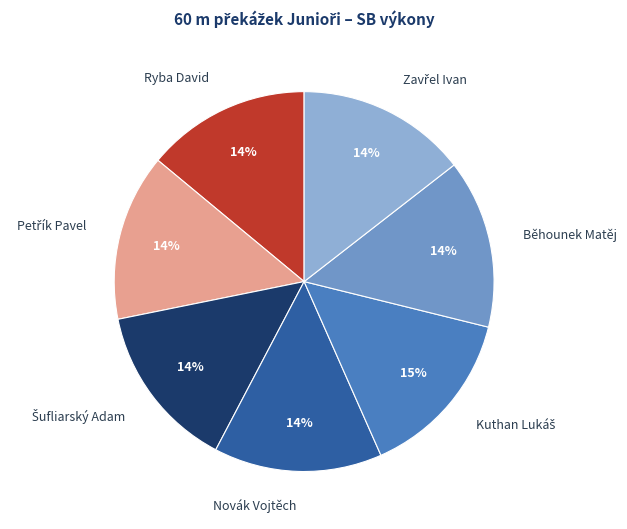

How many slices are in this pie chart?

7